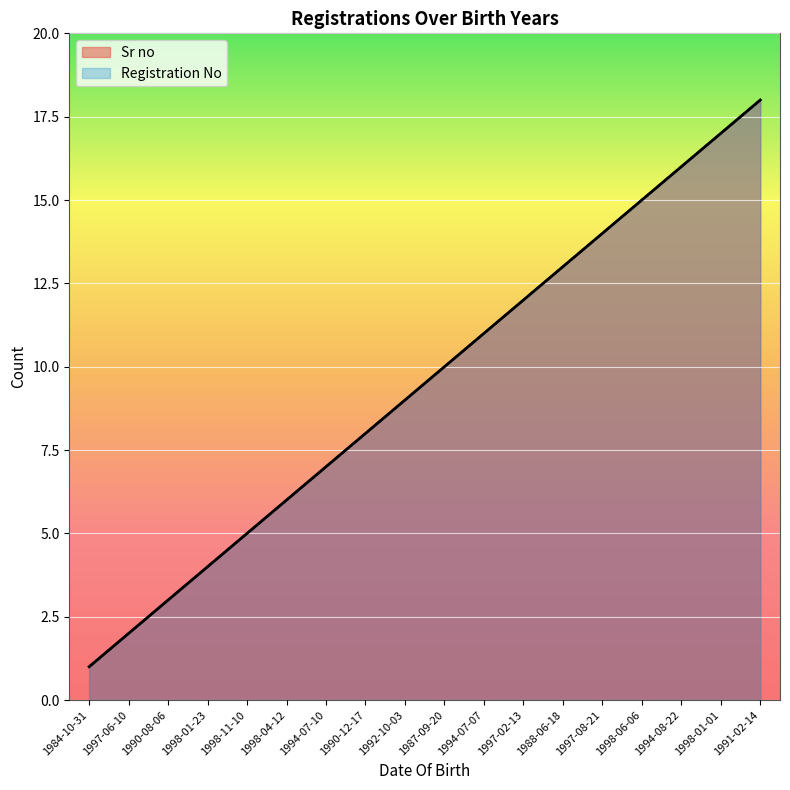

What is the value of the Sr no point at the 17th from the left?

17